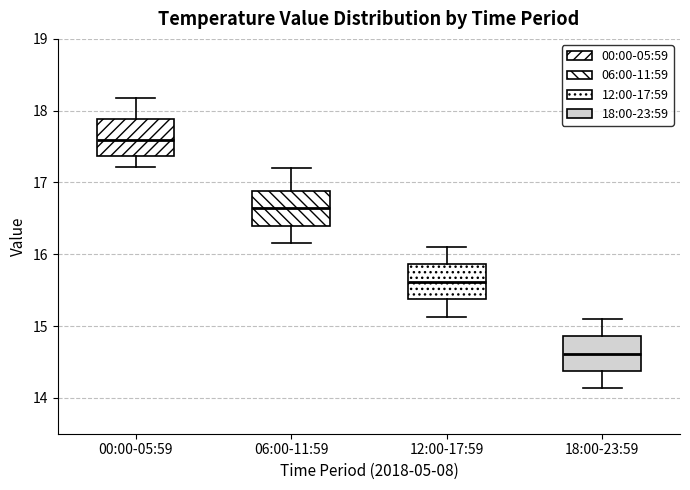

Where does the median line of the box for 18:00-23:59 sit on the y-axis? The values are not printed on the chart, so give them approximately, as read against the axis.

14.6